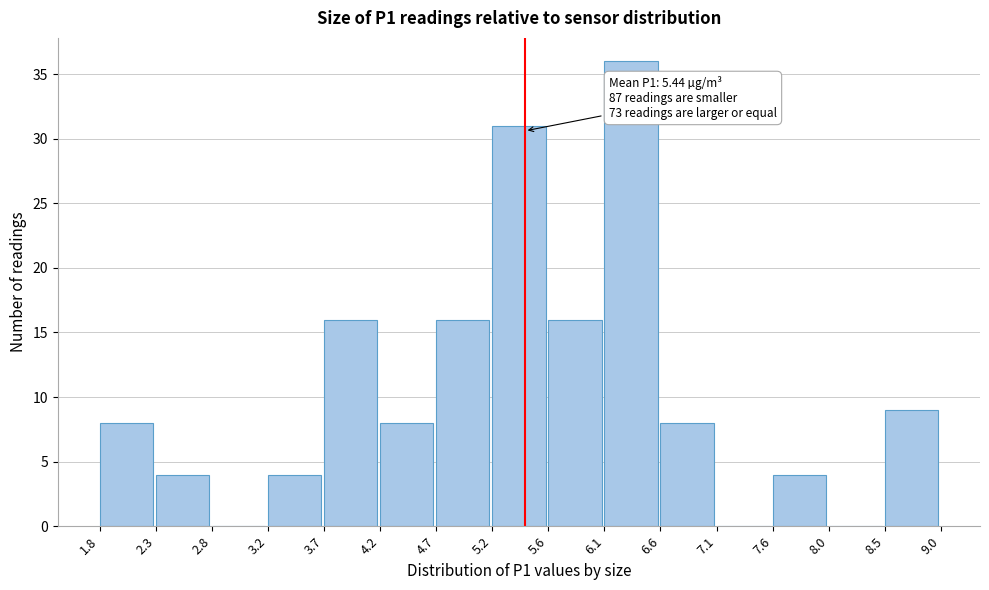

Over which range of the x-axis is the bar tallest?

6.1 to 6.6